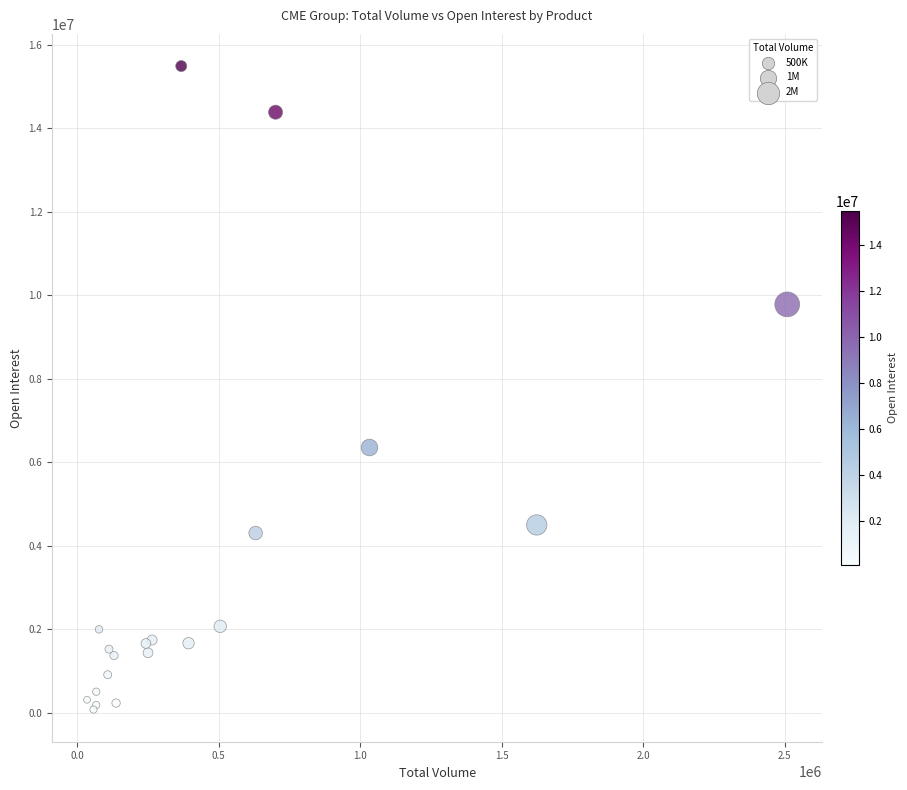

What Y value in the scatter plot is closest to 7784848?

6354405